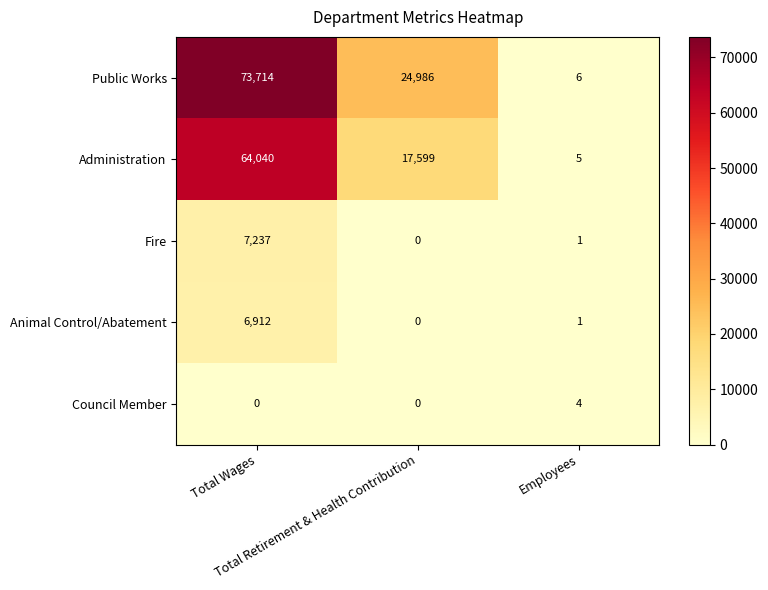

What is the lowest value of the Public Works series?

6